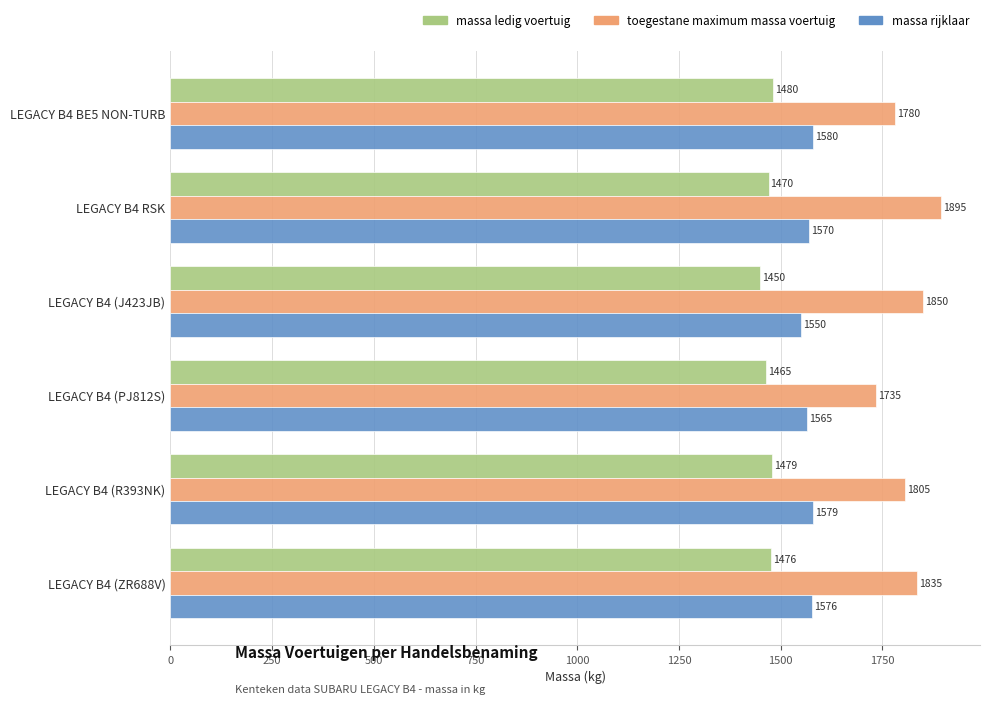

Count the number of categories in the chart.

6